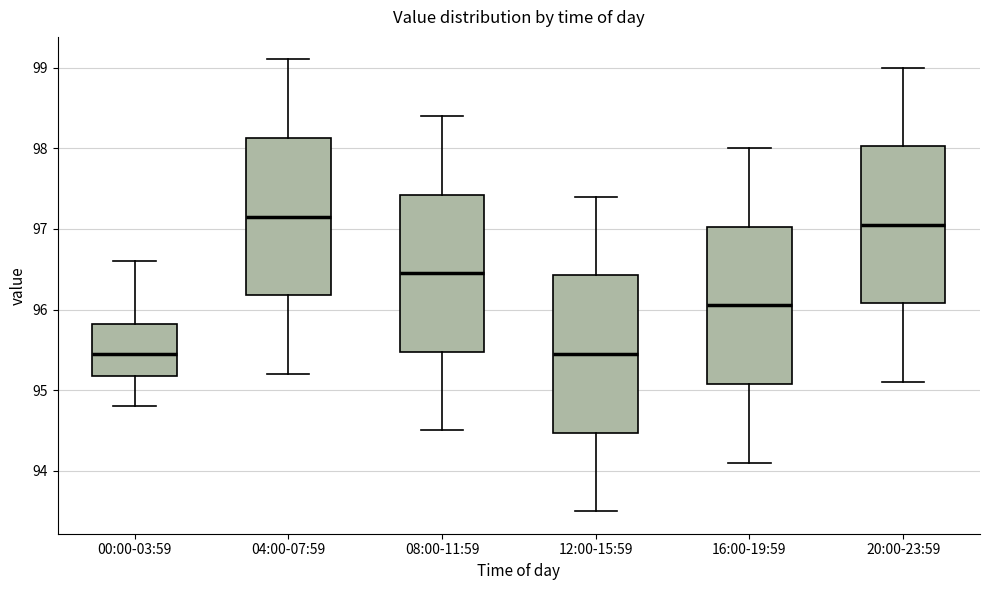

Reading left to right, read every box against the y-axis: the position of its median line, the range the box covers, and the ends of its whiskers. The values are not printed on the chart, so give them approximately, as read against the axis.

00:00-03:59: median 95.5, box 95.2 to 95.8, whiskers 94.8 to 96.6
04:00-07:59: median 97.2, box 96.2 to 98.1, whiskers 95.2 to 99.1
08:00-11:59: median 96.5, box 95.5 to 97.4, whiskers 94.5 to 98.4
12:00-15:59: median 95.5, box 94.5 to 96.4, whiskers 93.5 to 97.4
16:00-19:59: median 96.1, box 95.1 to 97.0, whiskers 94.1 to 98.0
20:00-23:59: median 97.1, box 96.1 to 98.0, whiskers 95.1 to 99.0